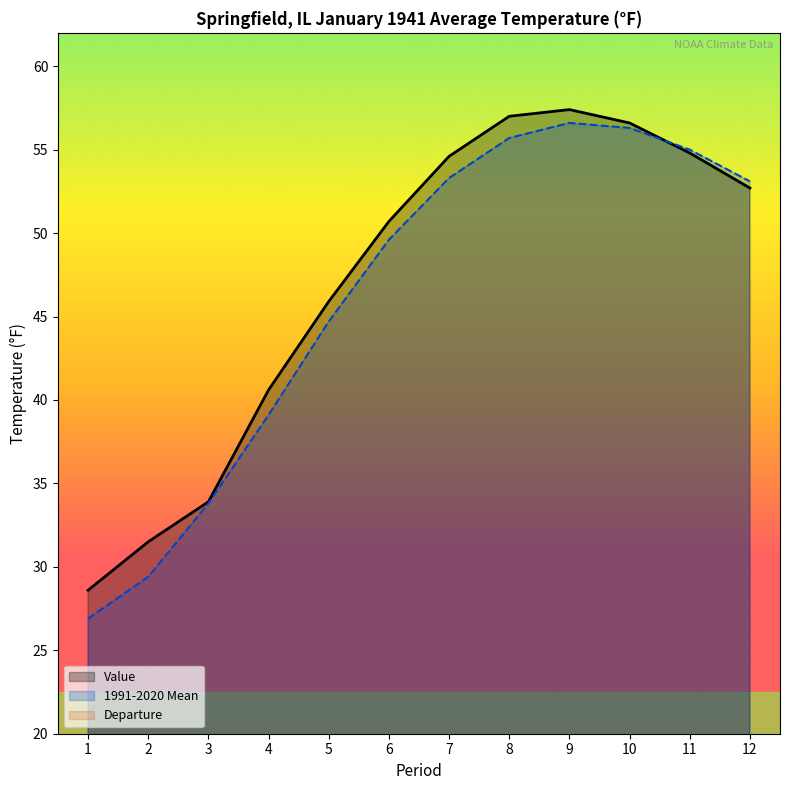

How many interior local peaks does the Departure series have?

2